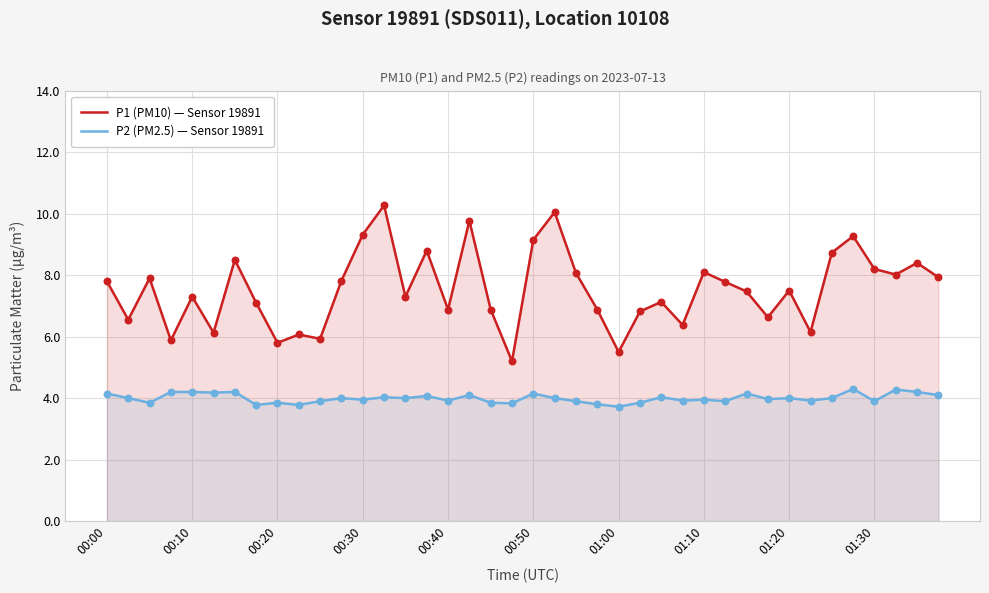

At how many categories does at least one series exceed 5?

40